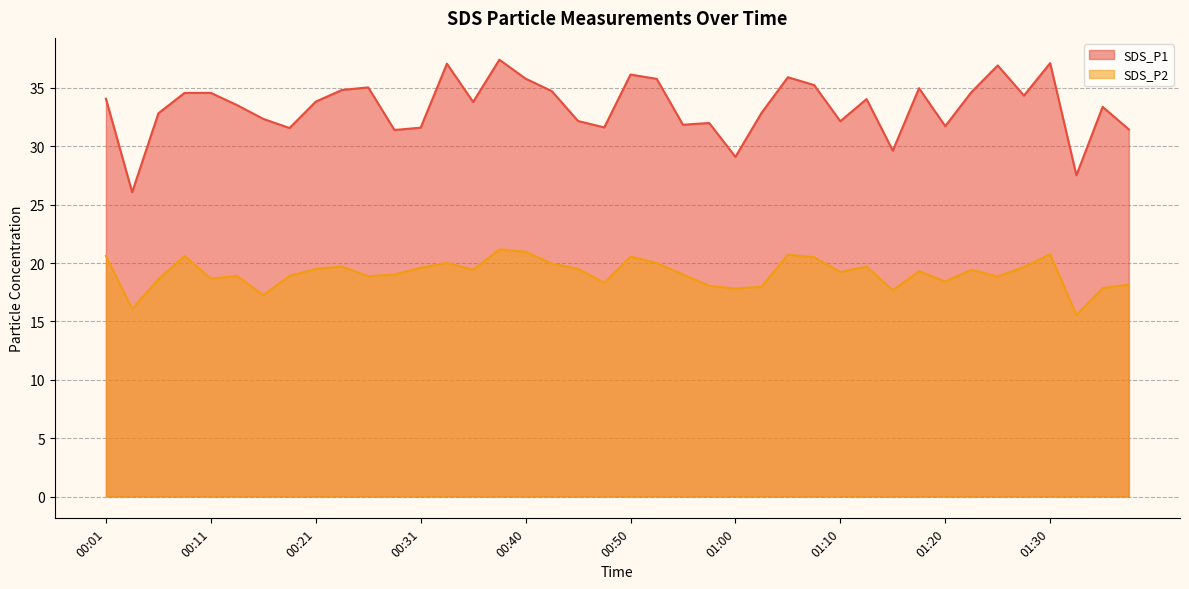

Reading right to left, transcribe all the data shown in this chart.

SDS_P1: 31.4	33.4	27.5	37.1	34.4	36.9	34.6	31.7	35.0	29.6	34.0	32.1	35.2	35.9	32.9	29.1	32.0	31.9	35.8	36.1	31.6	32.2	34.7	35.8	37.4	33.8	37.1	31.6	31.4	35.0	34.8	33.8	31.6	32.4	33.5	34.6	34.6	32.8	26.1	34.1
SDS_P2: 18.1	17.9	15.6	20.8	19.7	18.9	19.4	18.4	19.3	17.7	19.7	19.2	20.5	20.7	18.0	17.8	18.1	19.0	20.0	20.6	18.3	19.5	19.9	21.0	21.2	19.4	20.0	19.6	19.0	18.9	19.7	19.5	18.9	17.2	18.9	18.7	20.6	18.6	16.1	20.6